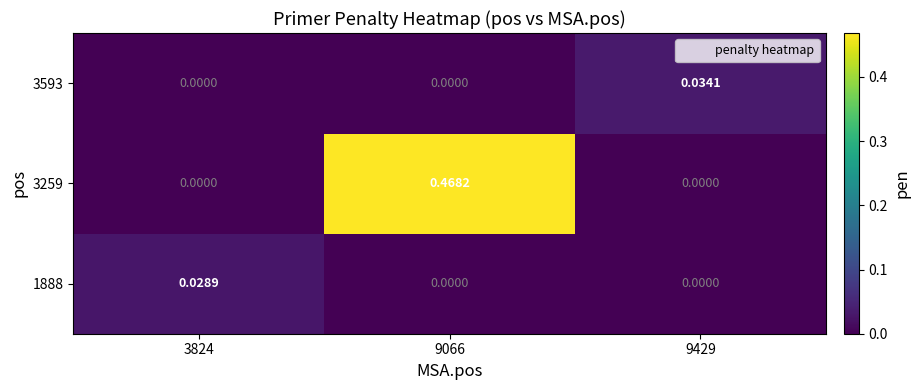

List the series in order of their peak value, lowest first.

1888, 3593, 3259